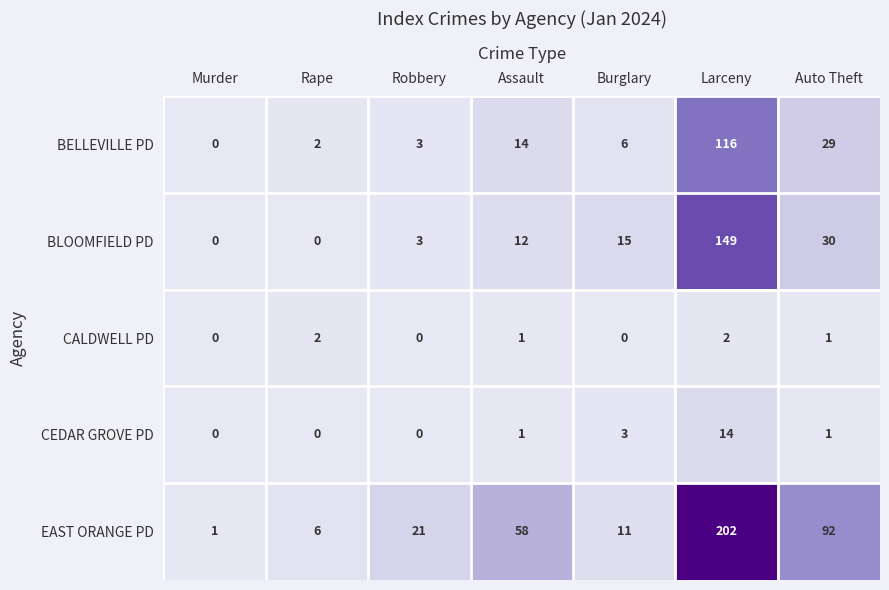

At which category is the sum across all series the highest?

Larceny